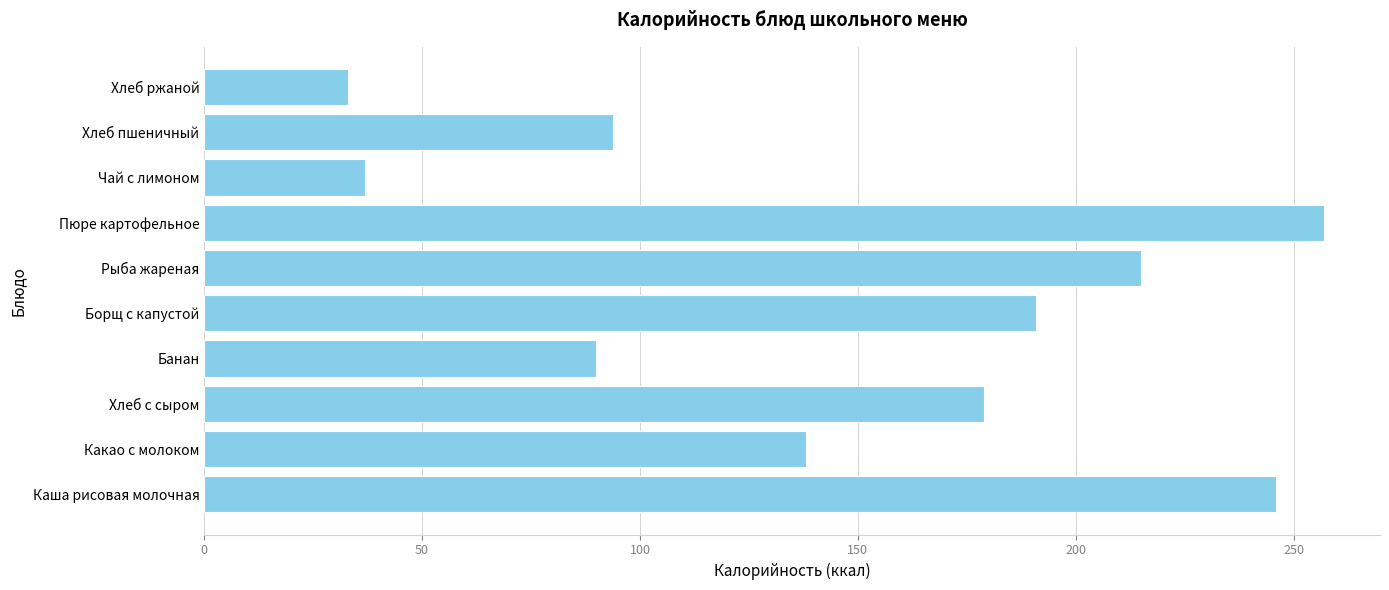

How many distinct data groups are displayed?

1